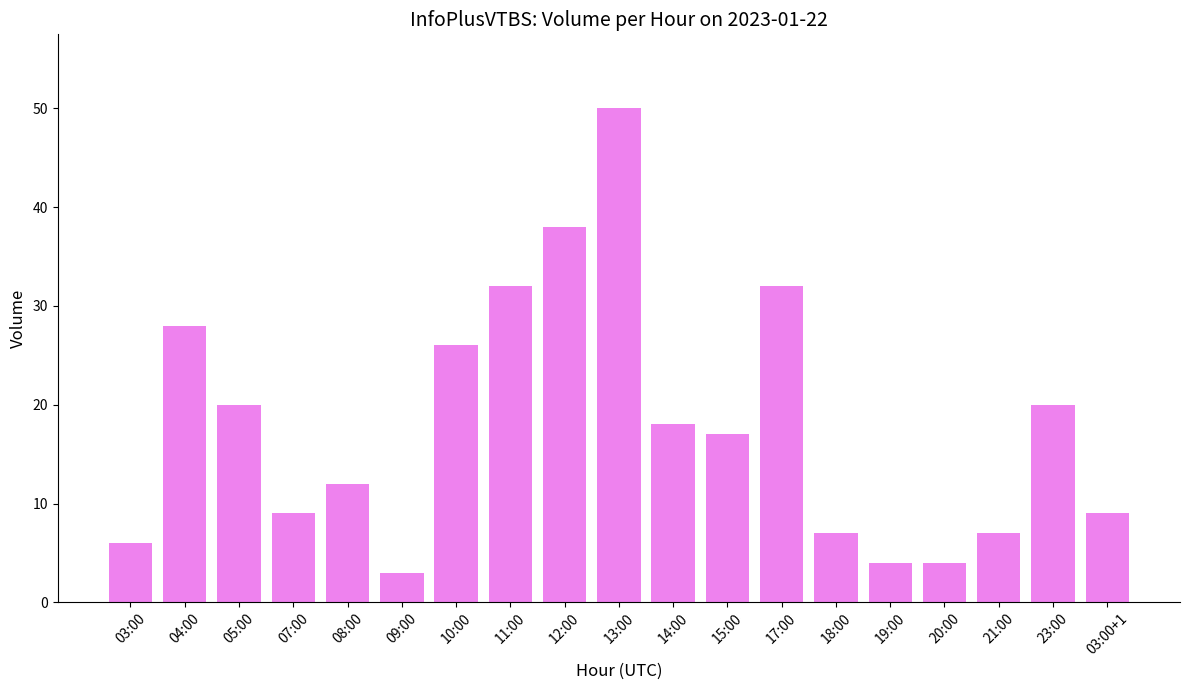

Are the bars horizontal?

No